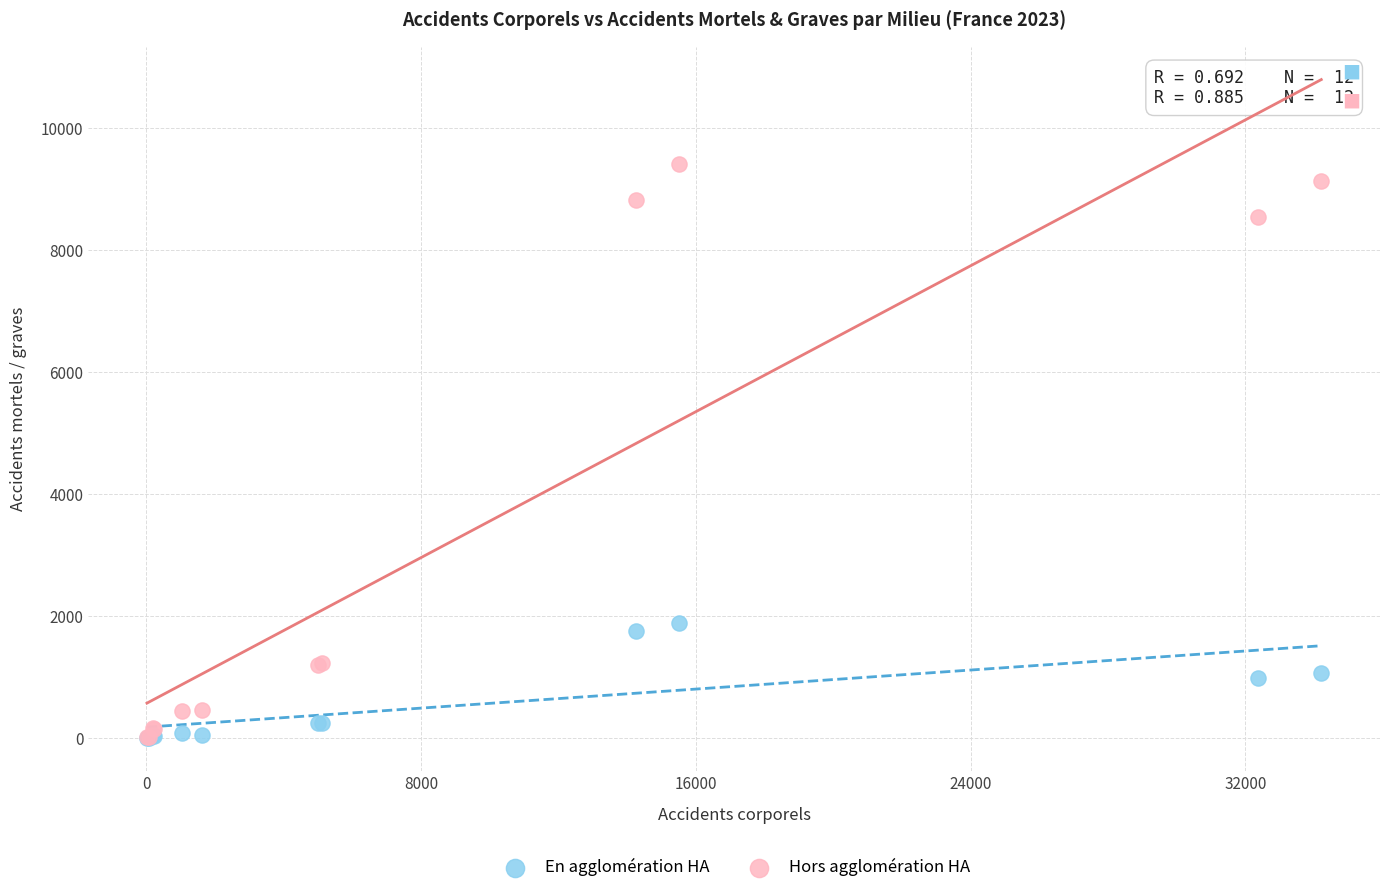

Across all series, what Y value is closest to 4708?

1885